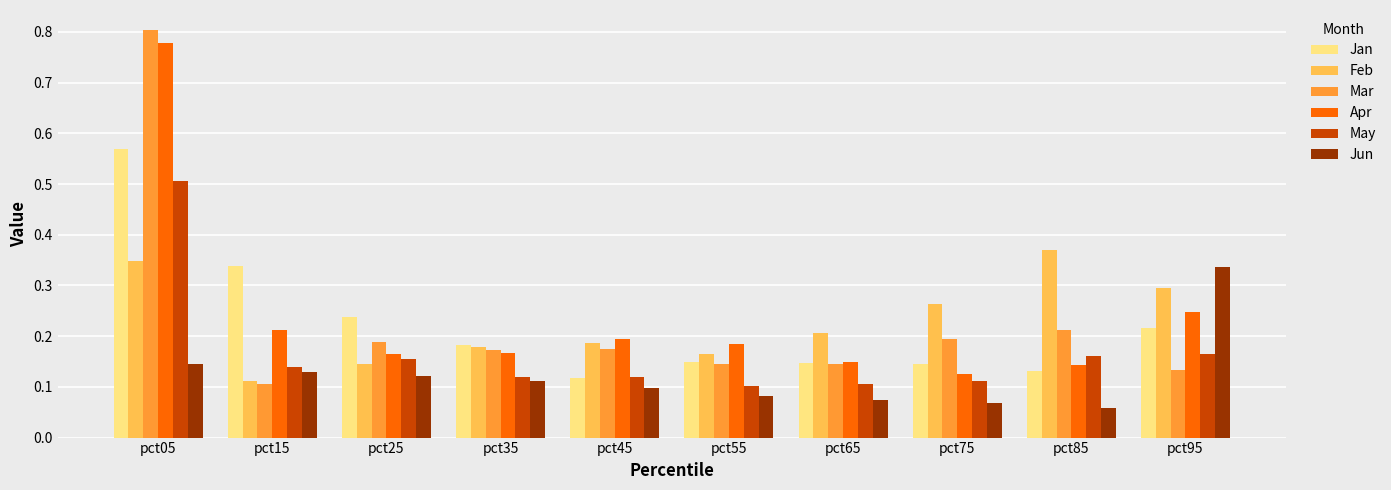

At how many categories does at least one series exceed 0?

10